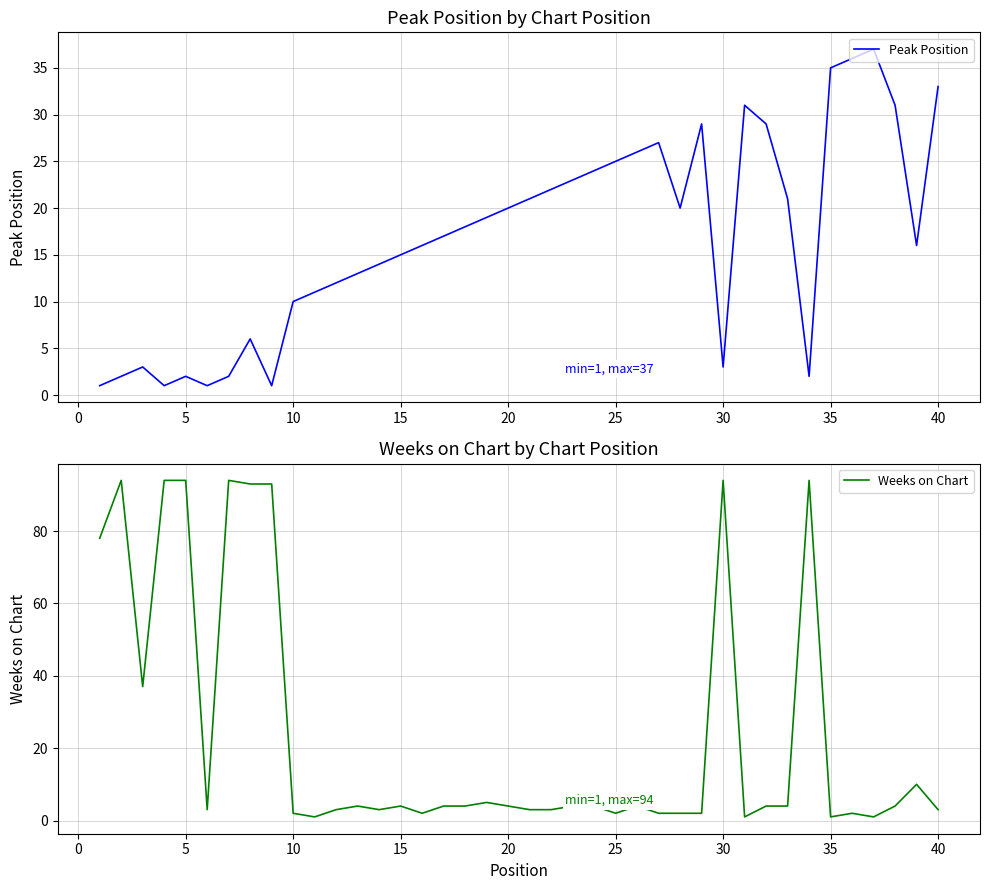

The value of Peak Position at 30 is 5. True or false?

False